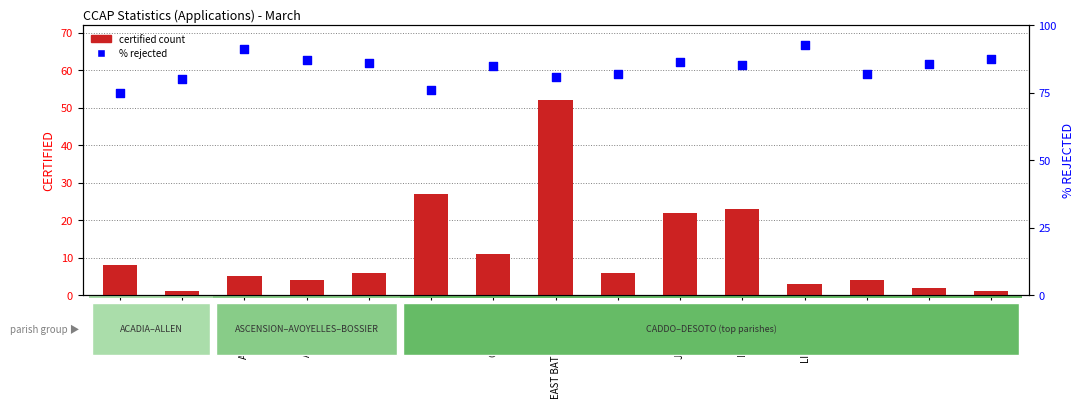

What are all the series names shown in the legend?

certified count, % rejected